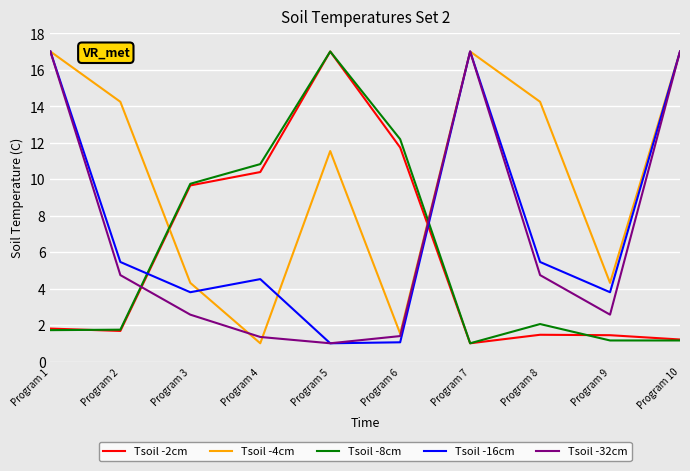

Does the chart have visible grid lines?

Yes